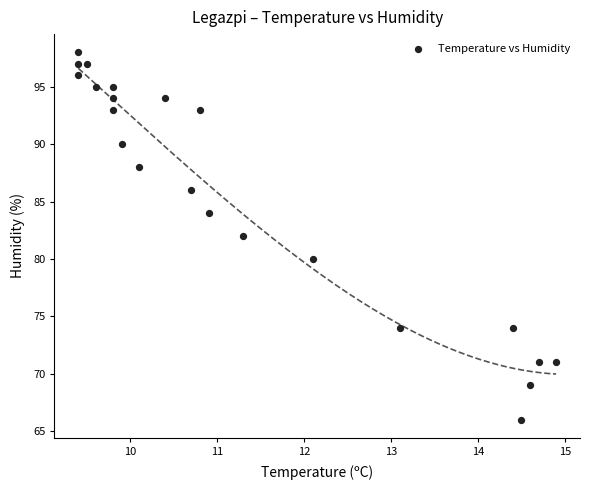

How many data points are displayed?

22